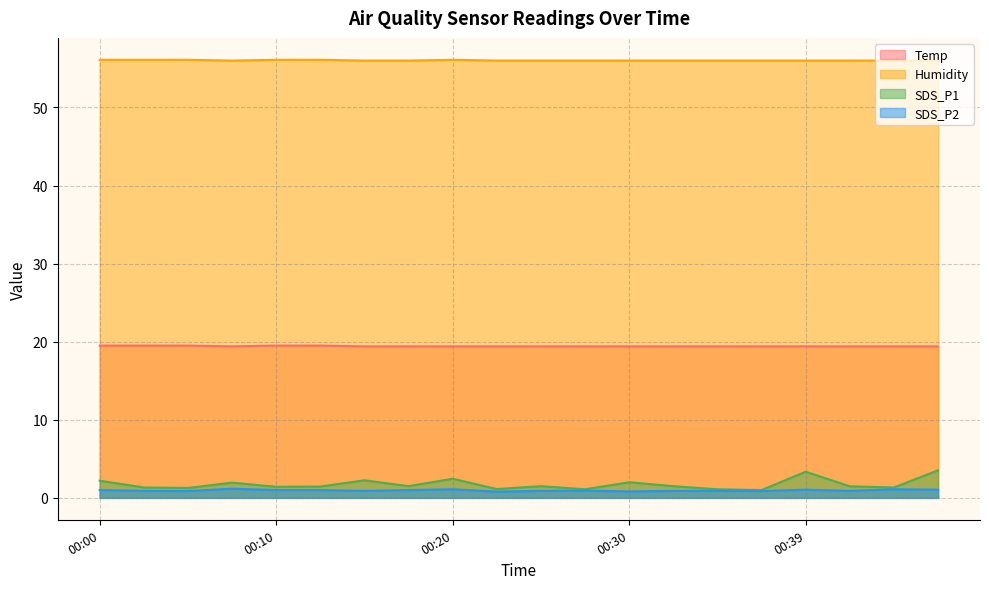

Between 00:39 and 00:08, which is larger?

00:39